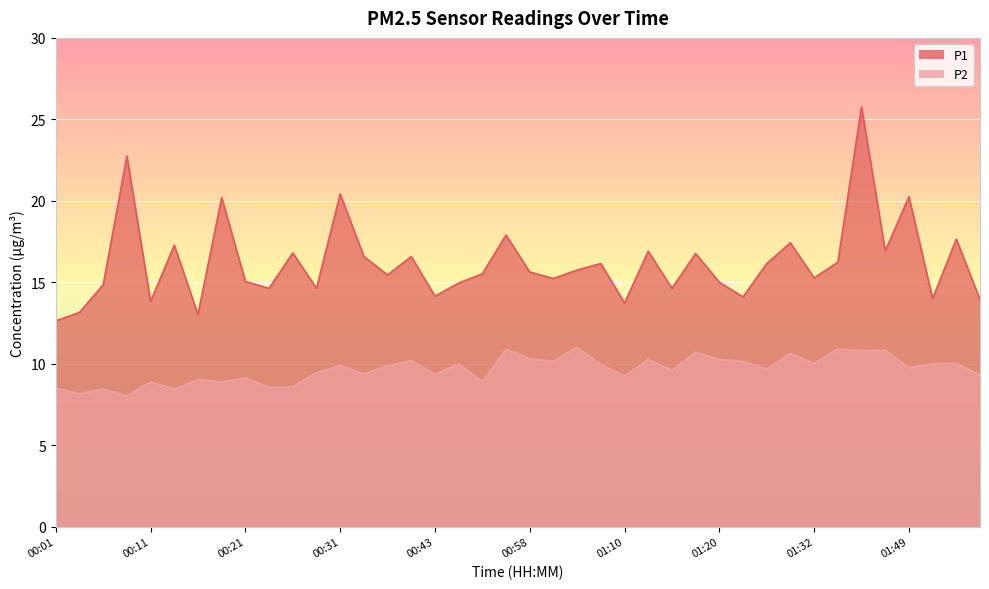

Reading left to right, transcribe all the data shown in this chart.

P1: 12.6	13.2	14.8	22.8	13.8	17.3	13.0	20.2	15.1	14.6	16.8	14.6	20.4	16.6	15.4	16.6	14.2	14.9	15.5	17.9	15.6	15.2	15.8	16.1	13.7	16.9	14.6	16.8	15.0	14.1	16.1	17.4	15.3	16.2	25.8	16.9	20.2	14.0	17.6	13.9
P2: 8.5	8.2	8.4	8.0	8.9	8.4	9.0	8.9	9.1	8.6	8.6	9.4	9.9	9.4	9.9	10.2	9.3	10.0	8.9	10.9	10.3	10.2	11.0	9.9	9.2	10.3	9.6	10.7	10.2	10.1	9.7	10.6	10.0	10.9	10.8	10.8	9.8	10.0	10.0	9.3